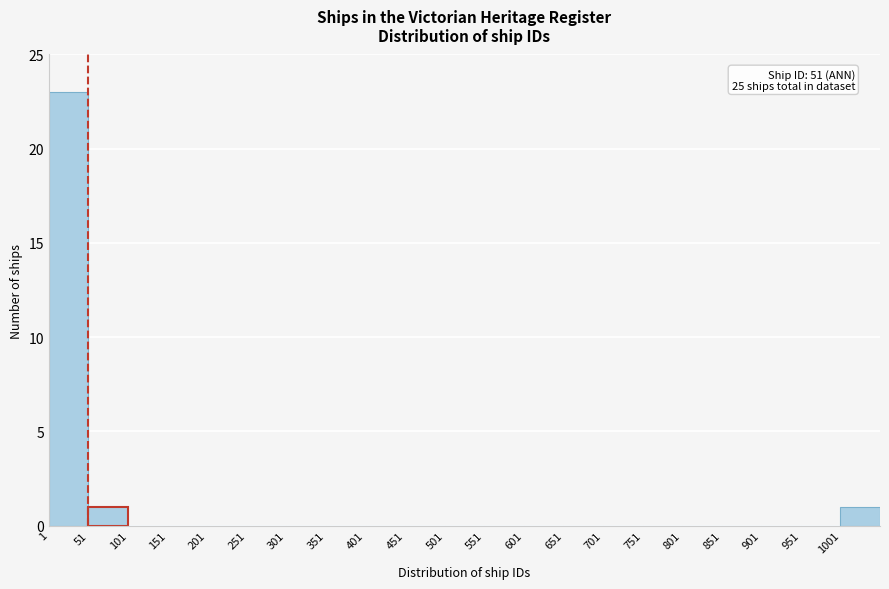

Over which range of the x-axis is the bar tallest?

1 to 51